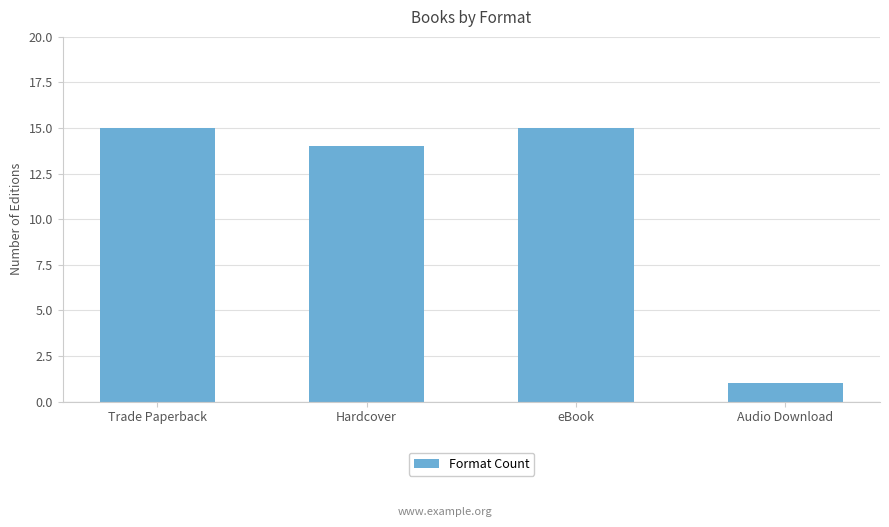

What is the change in value from Trade Paperback to Hardcover?

-1